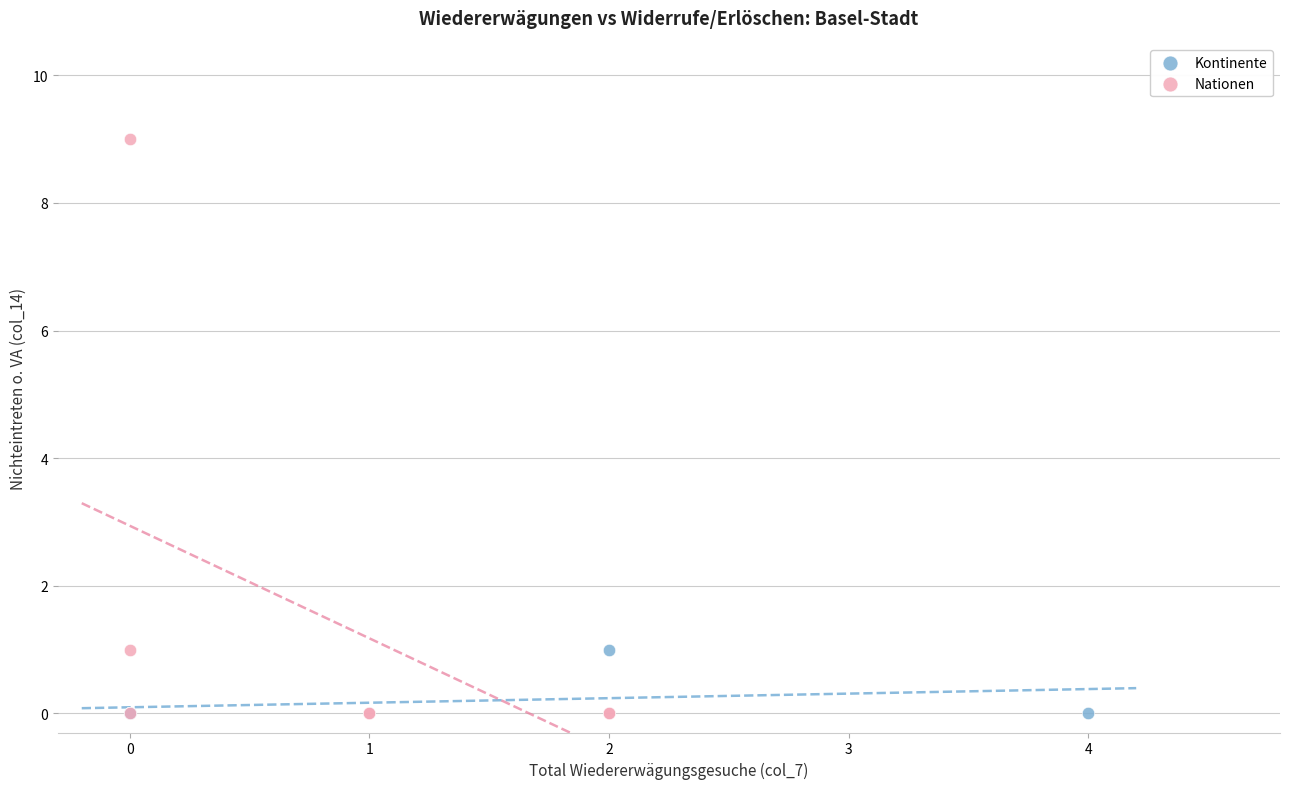

Which series has the largest Y range (max minus min)?

Nationen